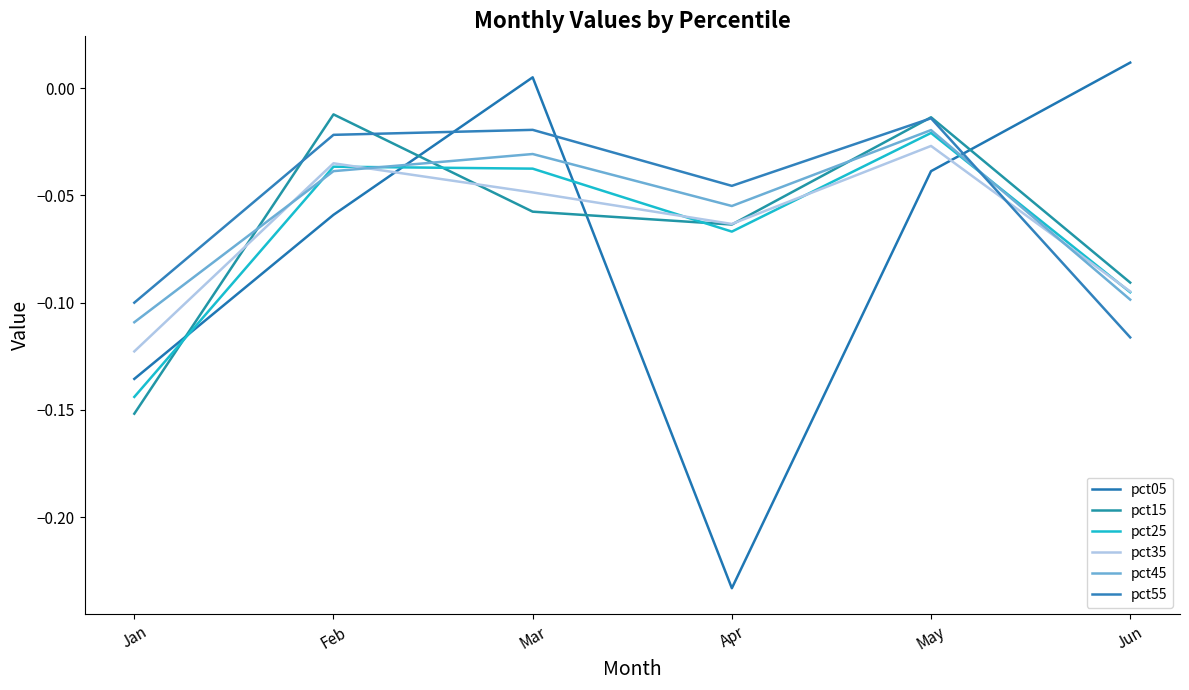

What is the difference between the second highest and second lowest values in the pct15 series?

0.1